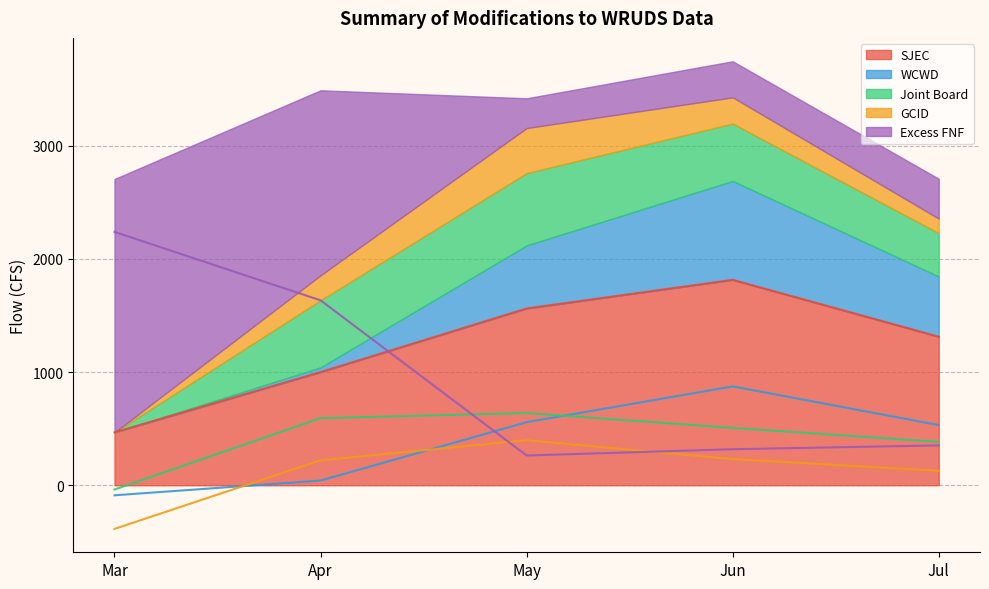

True or false: Joint Board has a value of -37.5 at Mar.

True